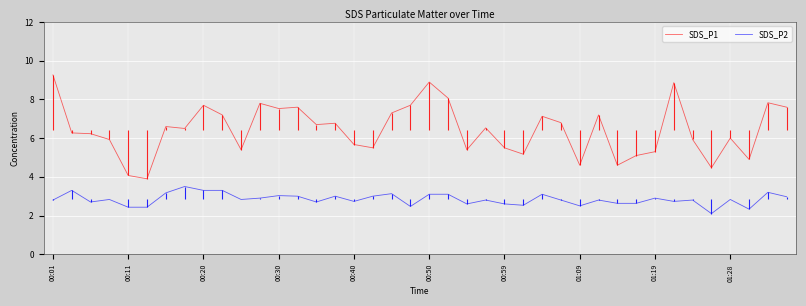

What is the maximum value for SDS_P1?

9.3